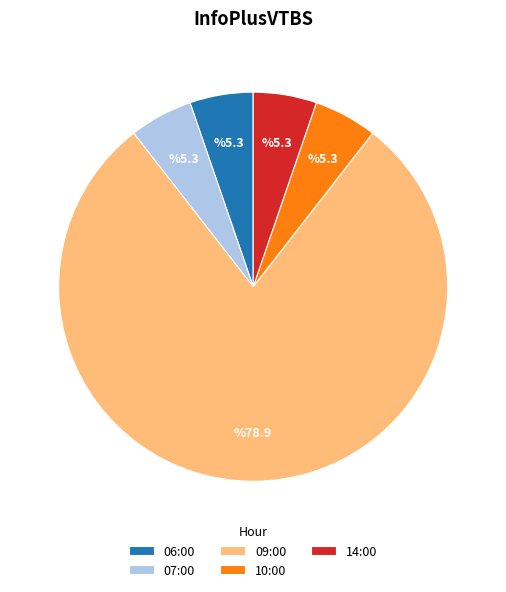

Which category has the biggest portion of the pie?

09:00